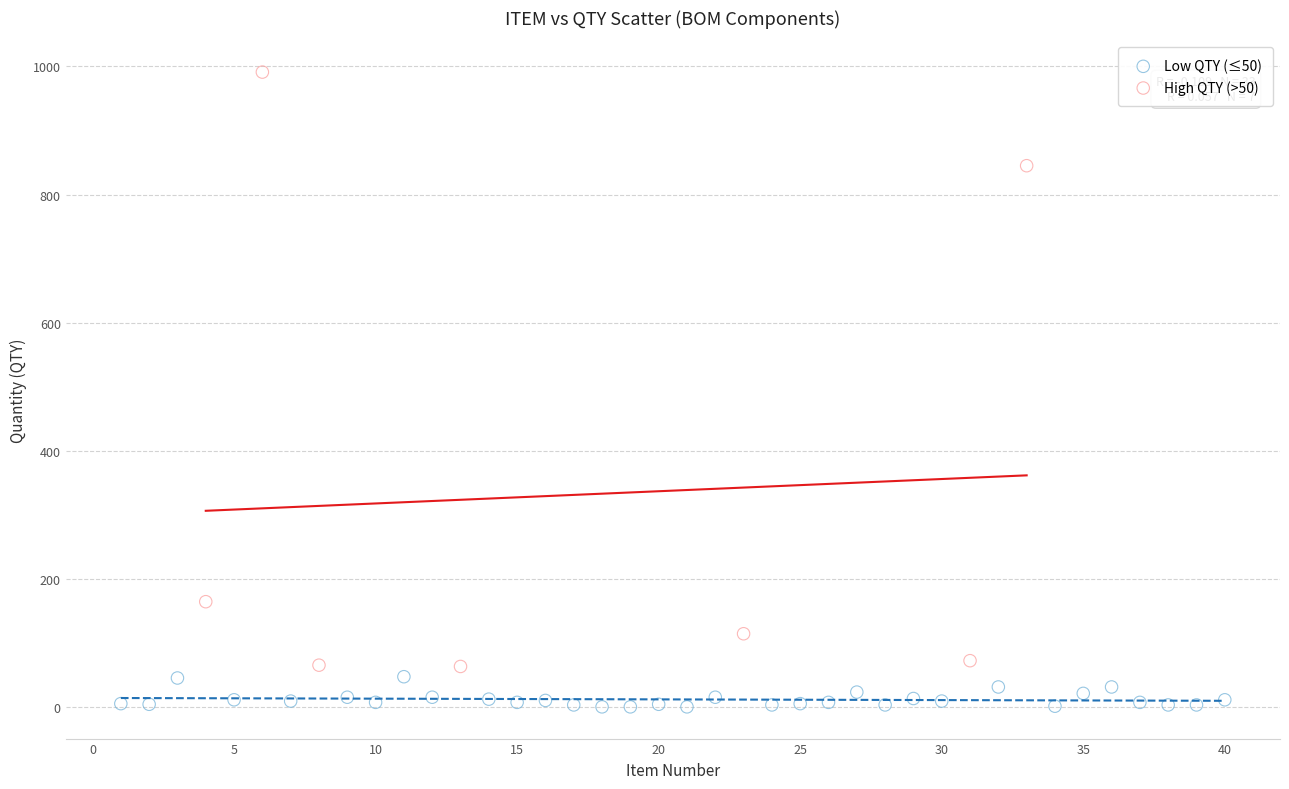

Which series has the widest spread of Y values?

High QTY (>50)